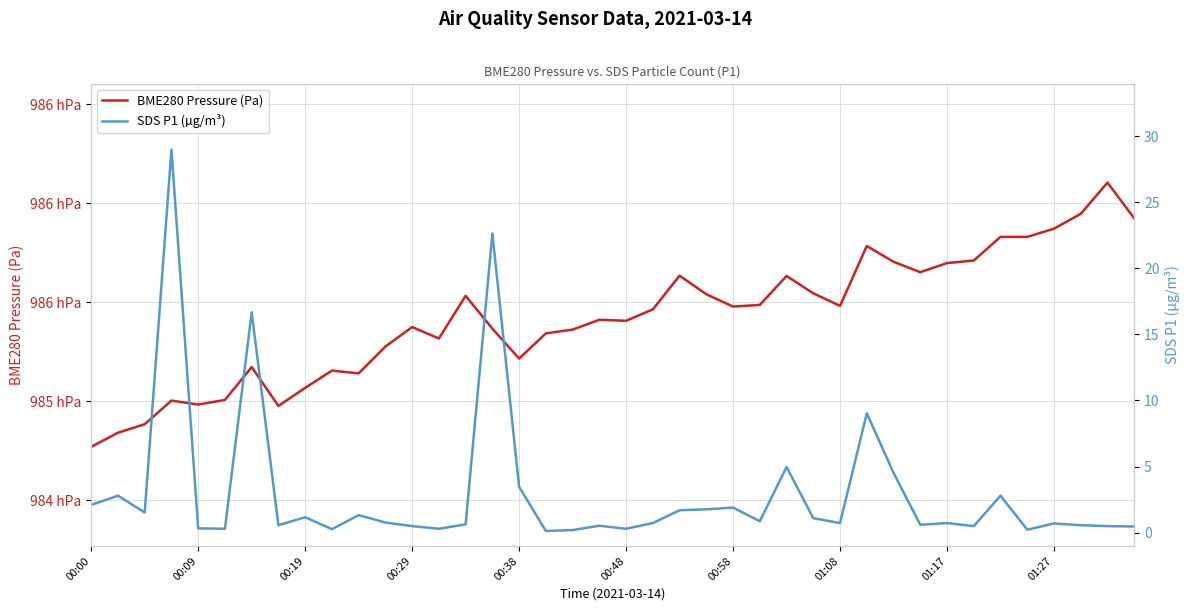

Reading left to right, what are all the values shown in this chart?

BME280 Pressure (Pa): 98477.1	98484.2	98488.5	98500.4	98498.4	98500.8	98517.3	98497.7	98506.8	98515.5	98514.1	98527.7	98537.5	98531.8	98553.2	98536.7	98521.6	98534.3	98536.2	98541.2	98540.7	98546.4	98563.4	98554.1	98547.8	98548.7	98563.3	98554.5	98548.2	98578.4	98570.4	98565.2	98569.8	98571.1	98583.0	98583.0	98587.1	98594.6	98610.4	98592.4
SDS P1 (µg/m³): 2.1	2.8	1.5	29.0	0.3	0.3	16.7	0.6	1.2	0.3	1.3	0.8	0.5	0.3	0.6	22.6	3.5	0.1	0.2	0.5	0.3	0.7	1.7	1.8	1.9	0.9	5.0	1.1	0.7	9.0	4.5	0.6	0.7	0.5	2.8	0.2	0.7	0.6	0.5	0.5